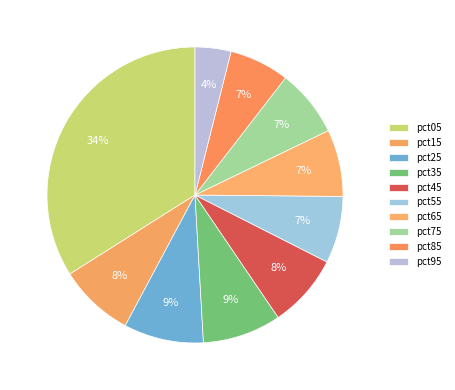

Count the number of slices in the pie.

10